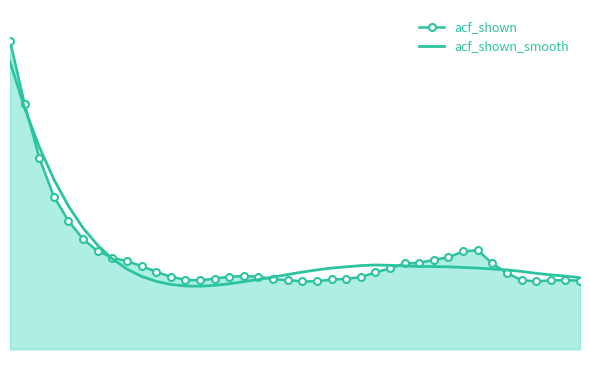

Reading right to left, extract all data points from this chart.

acf_shown: 39=0.2	38=0.2	37=0.2	36=0.2	35=0.2	34=0.2	33=0.3	32=0.3	31=0.3	30=0.3	29=0.3	28=0.3	27=0.3	26=0.3	25=0.2	24=0.2	23=0.2	22=0.2	21=0.2	20=0.2	19=0.2	18=0.2	17=0.2	16=0.2	15=0.2	14=0.2	13=0.2	12=0.2	11=0.2	10=0.3	9=0.3	8=0.3	7=0.3	6=0.3	5=0.4	4=0.4	3=0.5	2=0.6	1=0.8	0=1.0
acf_shown_smooth: 39=0.2	38=0.2	37=0.2	36=0.2	35=0.3	34=0.3	33=0.3	32=0.3	31=0.3	30=0.3	29=0.3	28=0.3	27=0.3	26=0.3	25=0.3	24=0.3	23=0.3	22=0.3	21=0.3	20=0.2	19=0.2	18=0.2	17=0.2	16=0.2	15=0.2	14=0.2	13=0.2	12=0.2	11=0.2	10=0.2	9=0.2	8=0.3	7=0.3	6=0.3	5=0.4	4=0.5	3=0.6	2=0.7	1=0.8	0=0.9